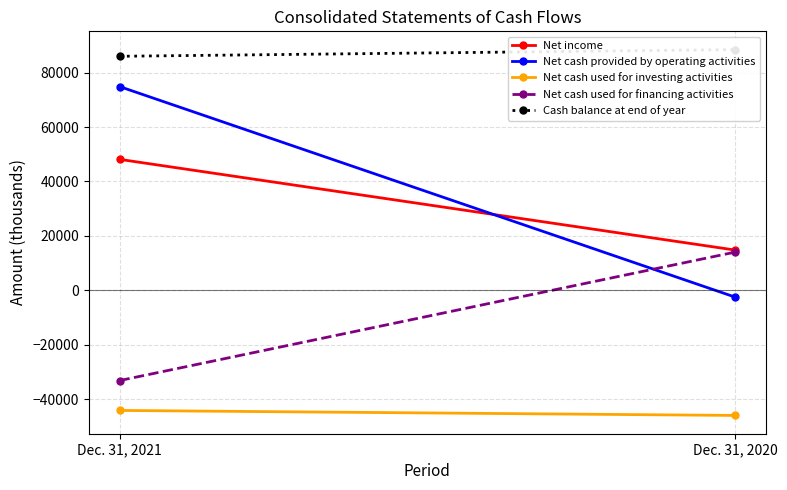

Is this an area chart (filled region under the line)?

No